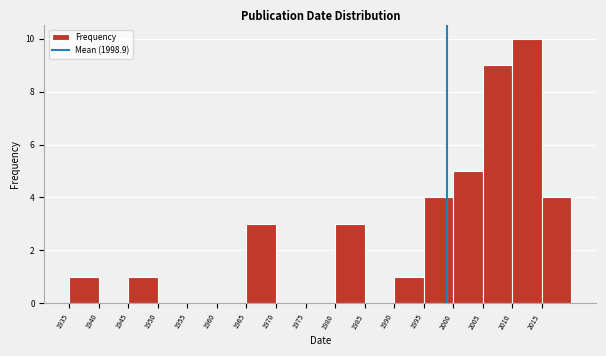

Which range on the x-axis has the tallest bar?

2010 to 2015